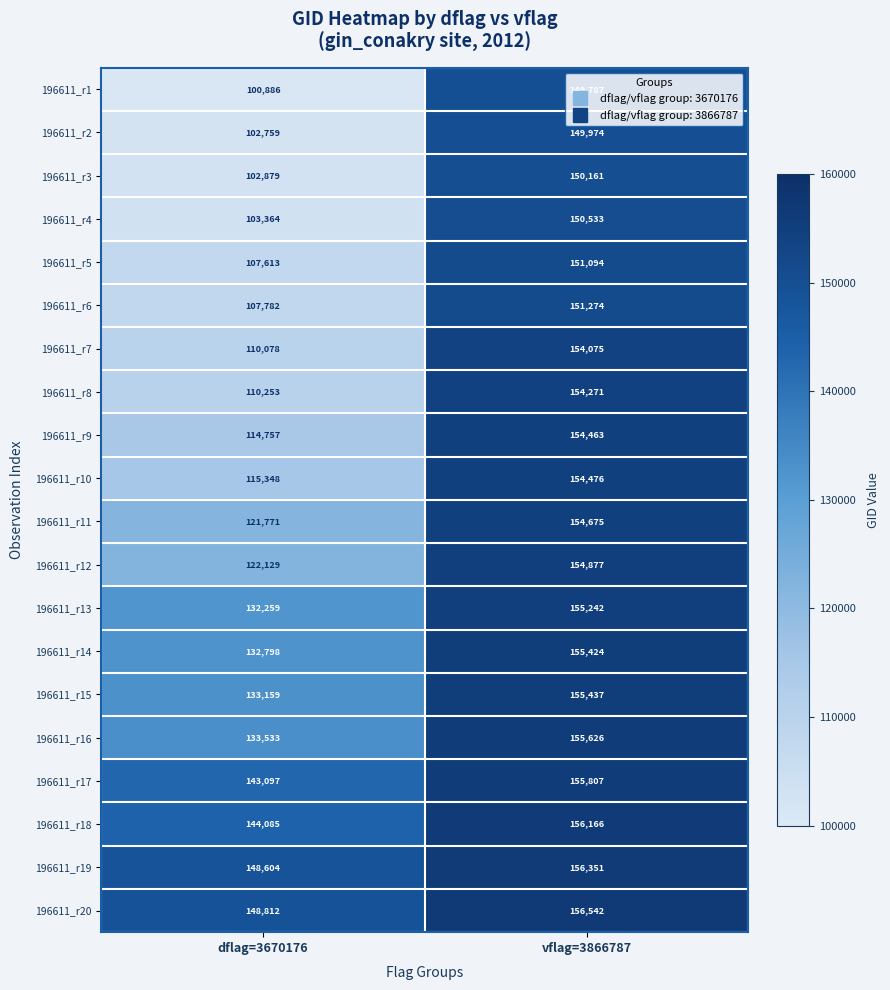

What is the difference between the 196611_r5 values at dflag=3670176 and vflag=3866787?

43481